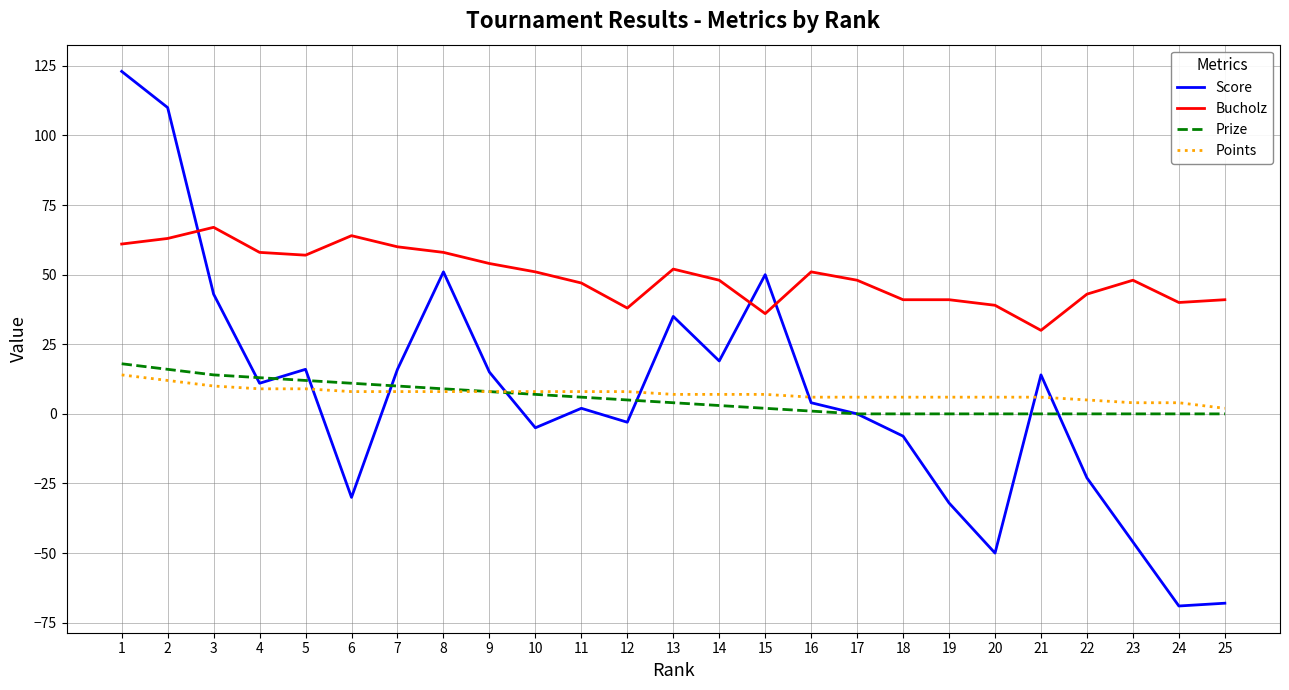

Does the chart display data point markers on the line(s)?

No